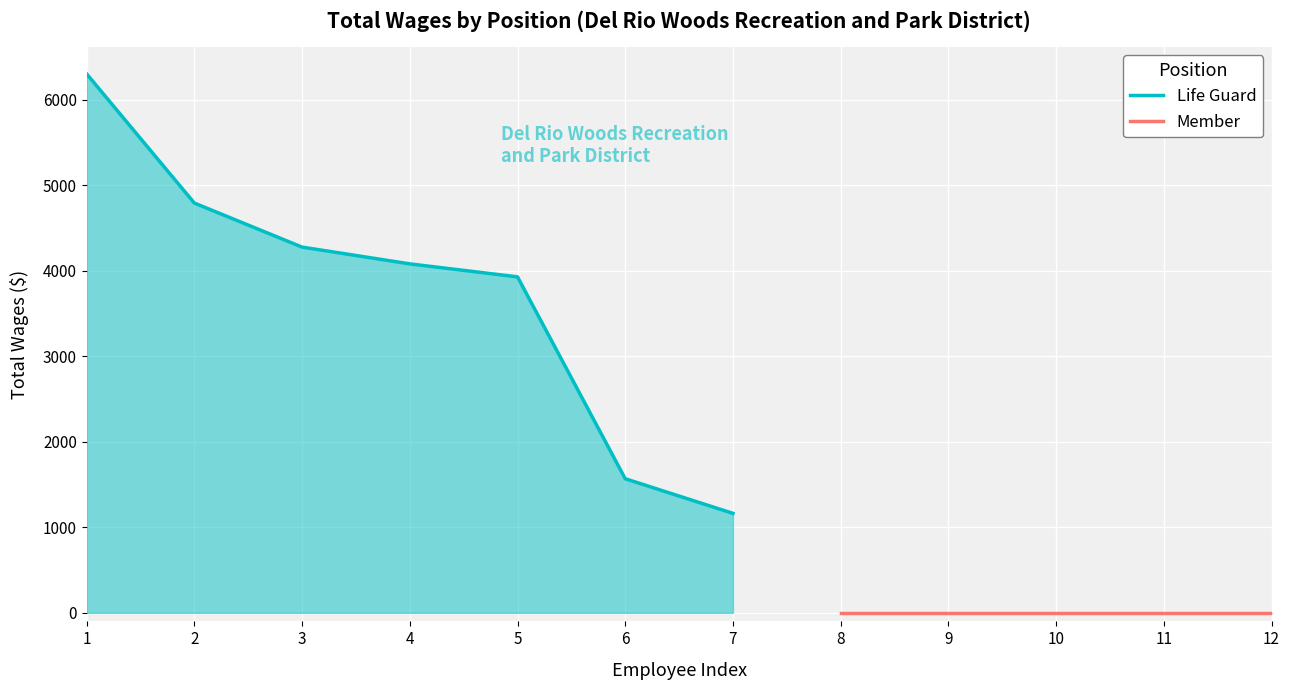

True or false: there are more than 1 points higher than both neighbors.

False